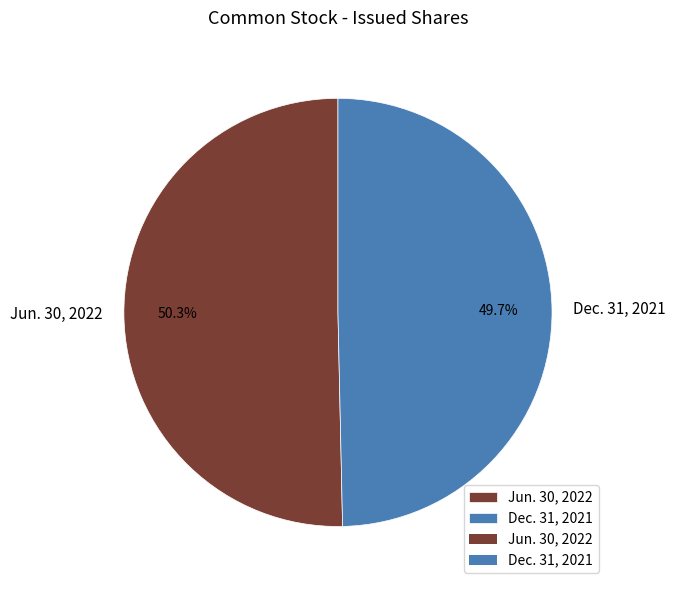

To the nearest percent, what is the difference between the largest and smallest slice percentages?

1%